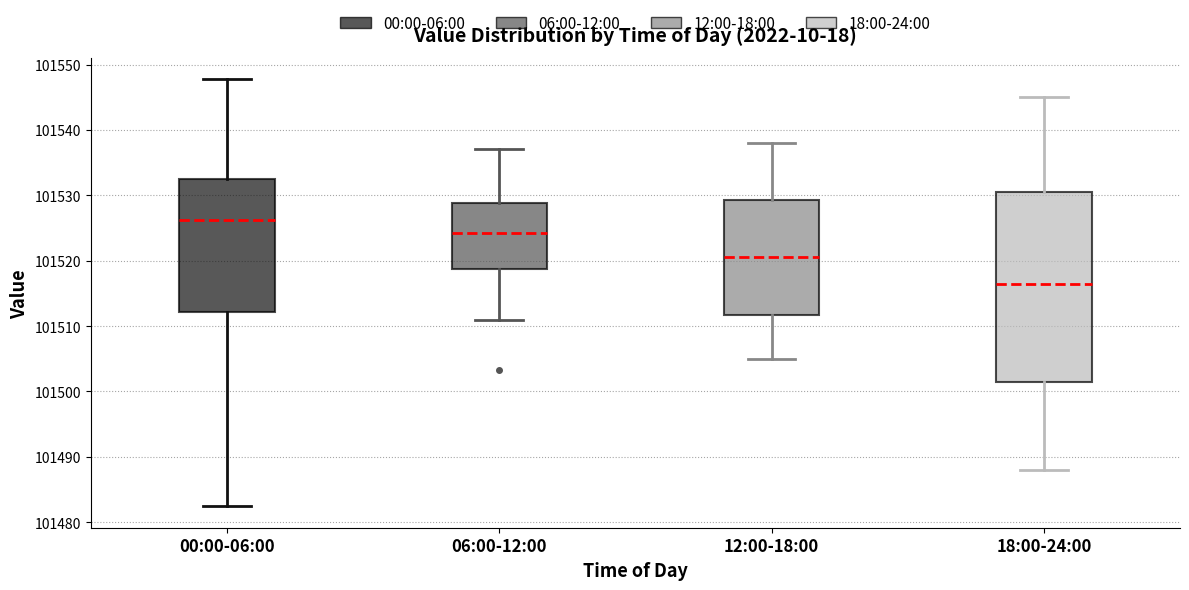

Where is the upper edge of the box for 18:00-24:00 on the y-axis? The values are not printed on the chart, so give them approximately, as read against the axis.

101531